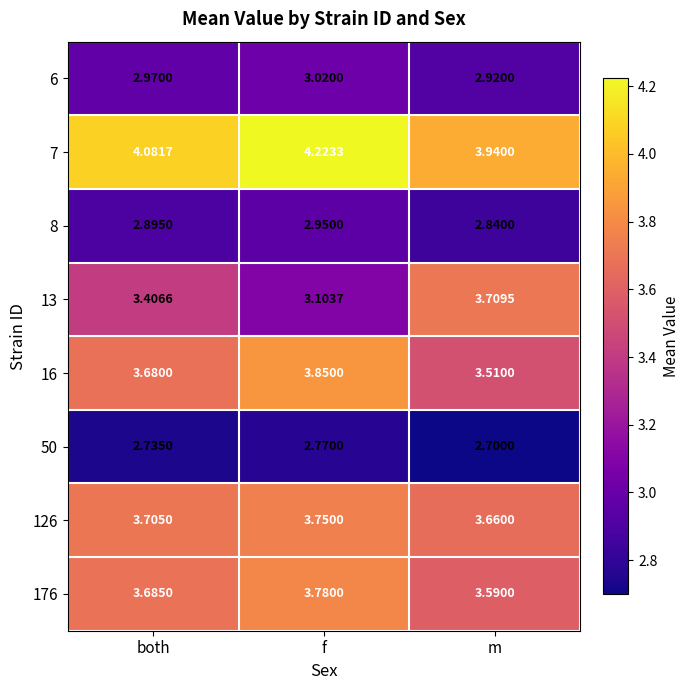

Which series changed the most between both and m?

13